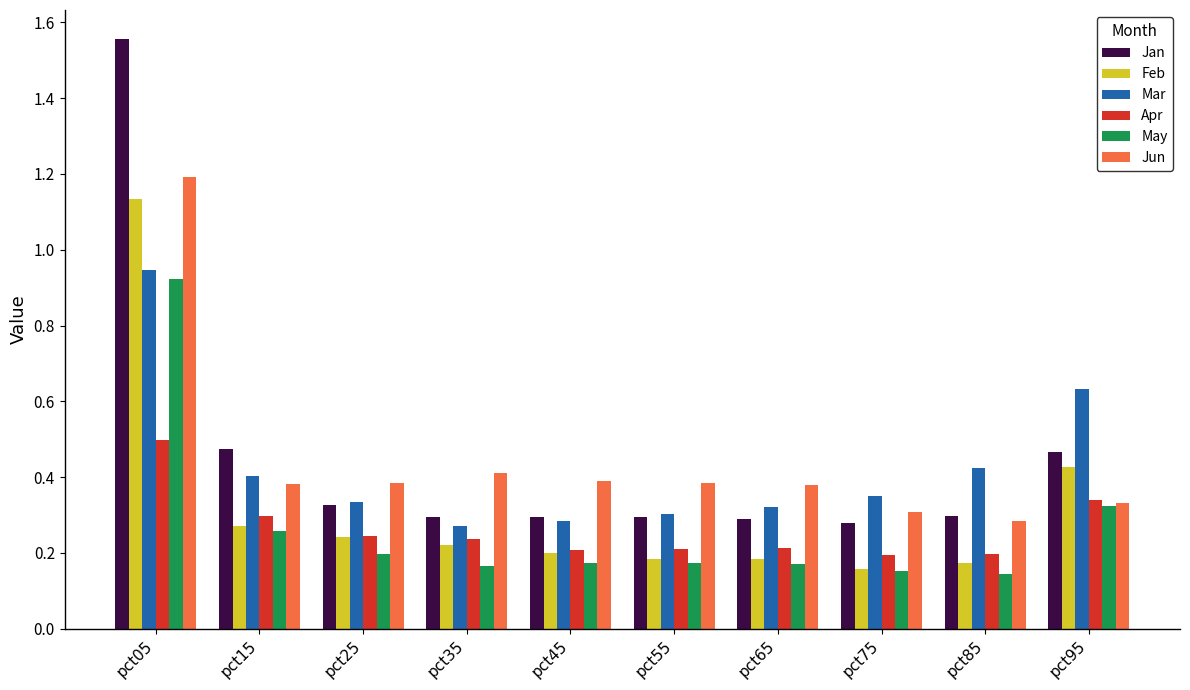

The value of May at pct95 is 0.5. True or false?

False